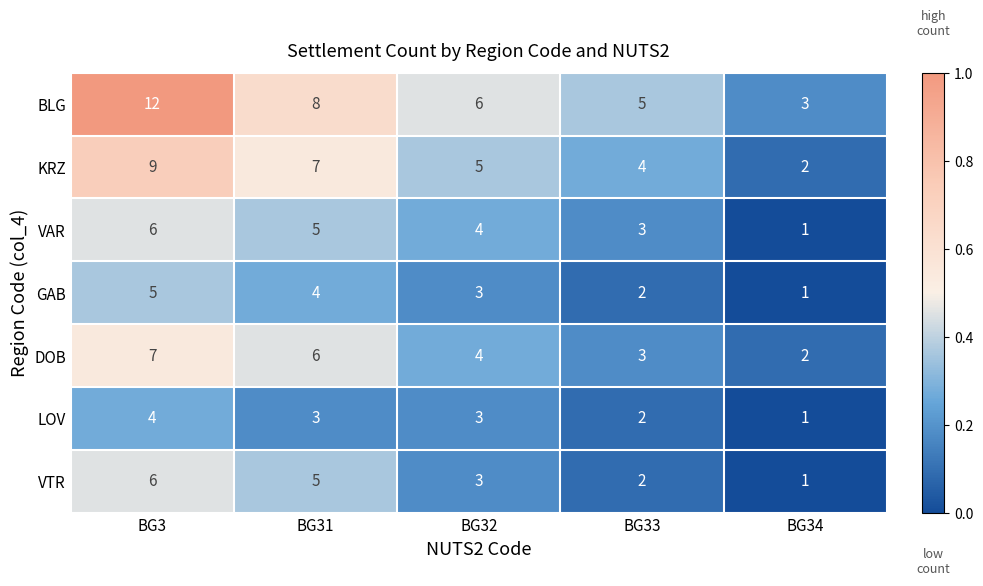

Which series has the largest total across all categories?

BLG